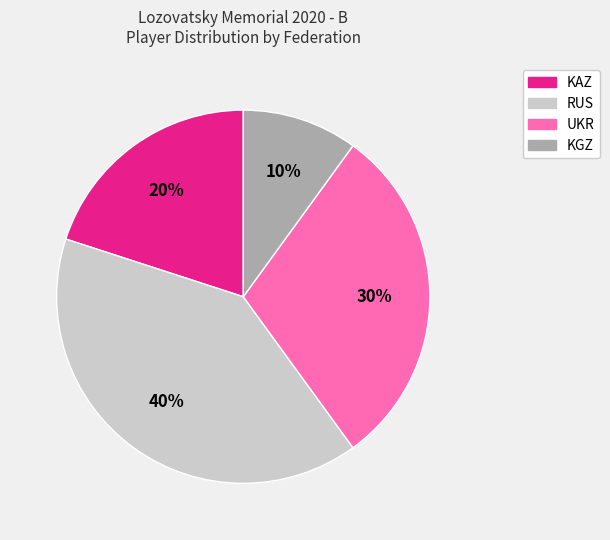

To the nearest percent, what is the difference between the RUS and UKR slice percentages?

10%